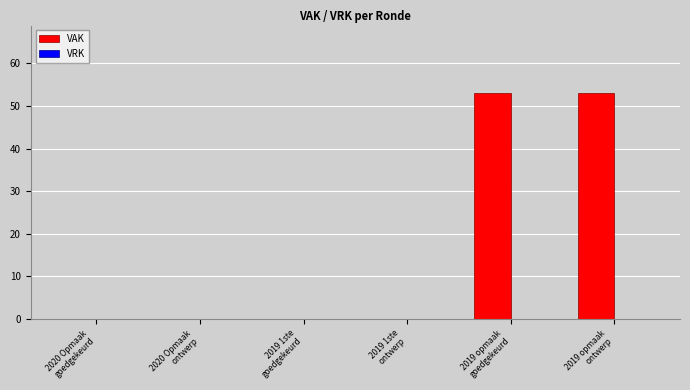

What is the maximum value shown in the chart?

53